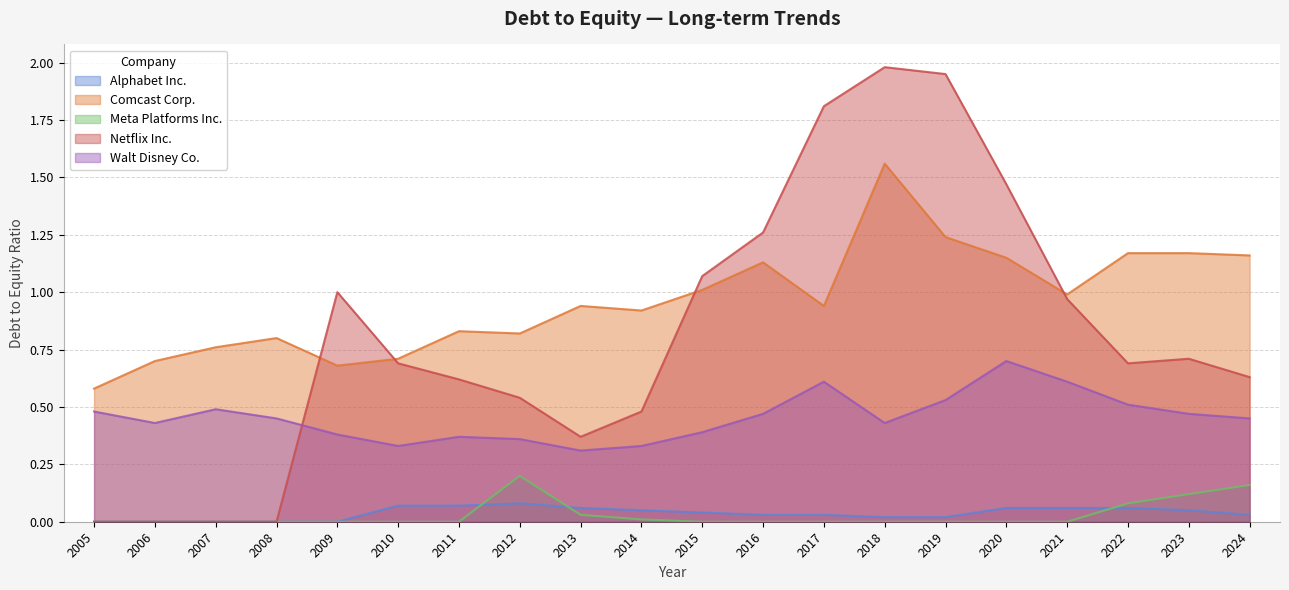

What is the sum of the Comcast Corp. values at 2021 and 2007?

1.8